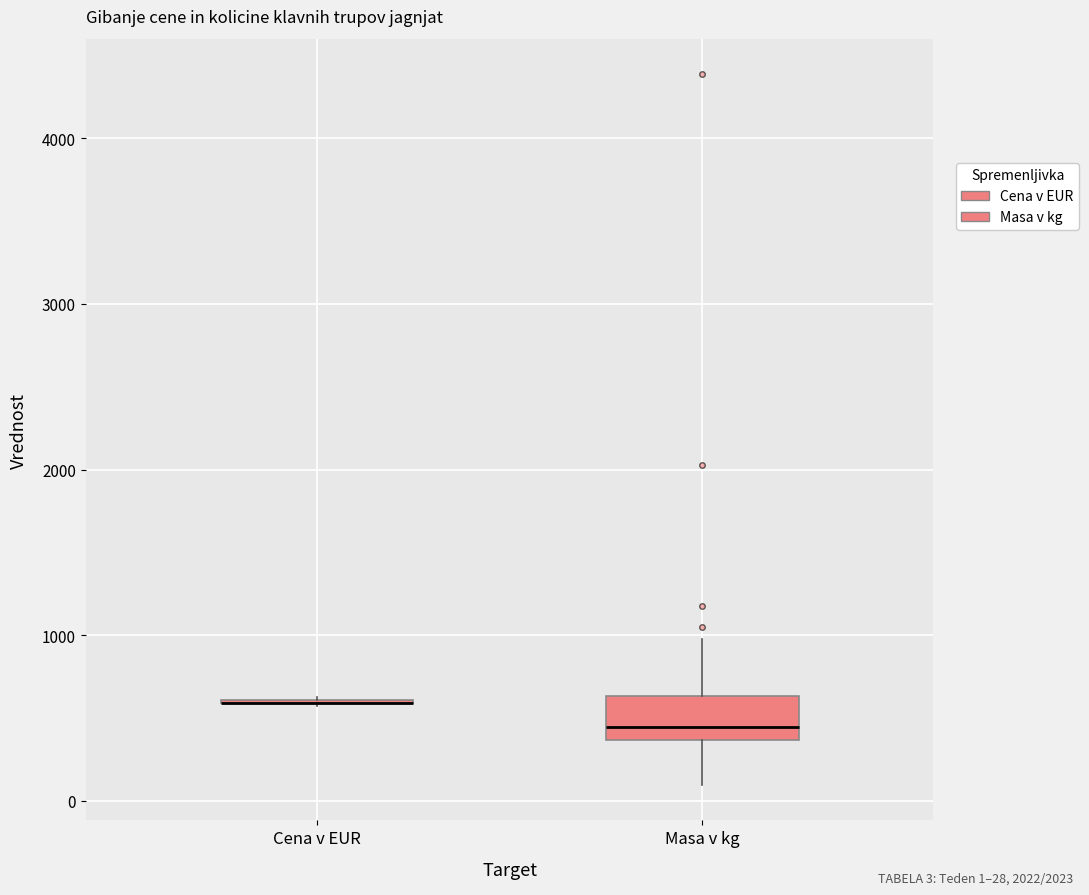

Reading left to right, read every box against the y-axis: the position of its median line, the range the box covers, and the ends of its whiskers. The values are not printed on the chart, so give them approximately, as read against the axis.

Cena v EUR: box collapsed to a line at 600, whiskers 600 to 600
Masa v kg: median 400 (just above the box's lower edge), box 400 to 600, whiskers 100 to 1000